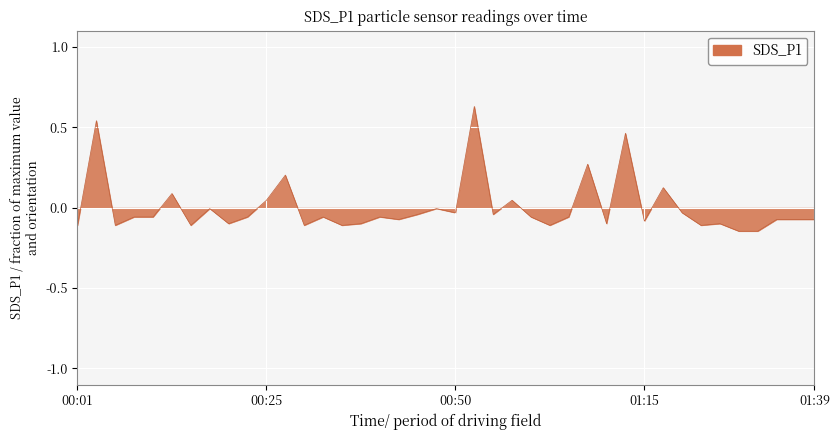

What is the difference between the maximum and minimum values?

0.8